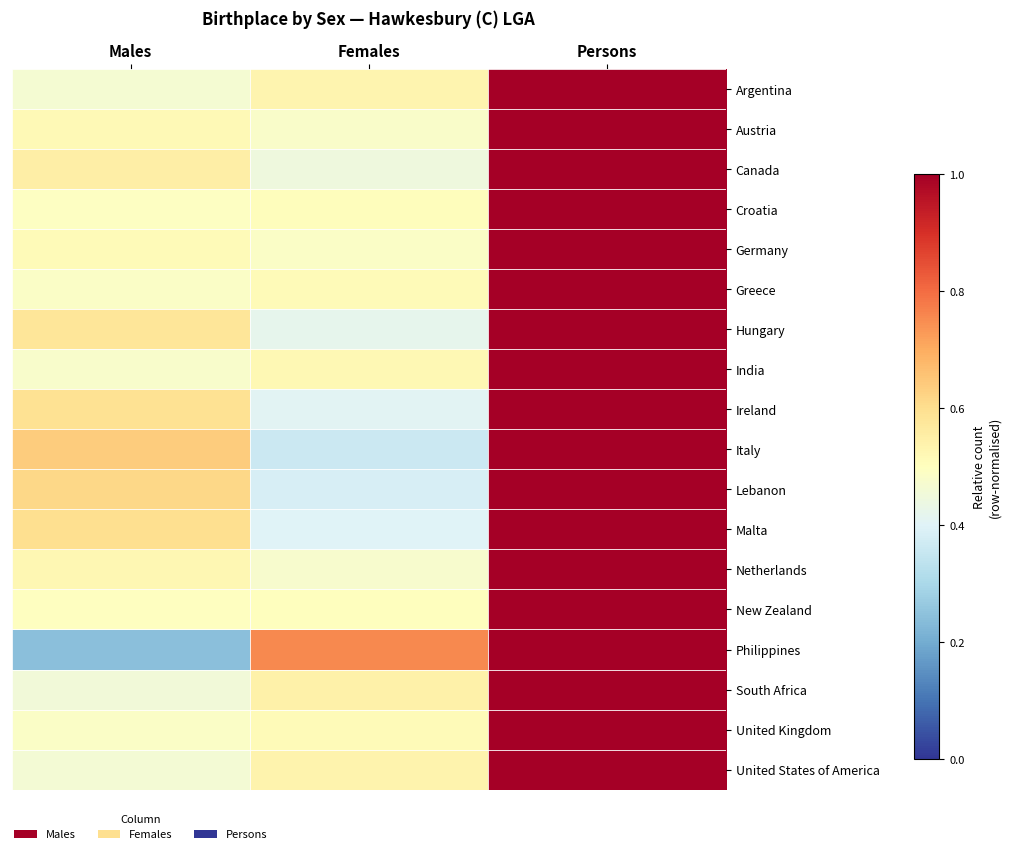

List the series in order of their peak value, highest first.

Argentina, Austria, Canada, Croatia, Germany, Greece, Hungary, India, Ireland, Italy, Lebanon, Malta, Netherlands, New Zealand, Philippines, South Africa, United Kingdom, United States of America